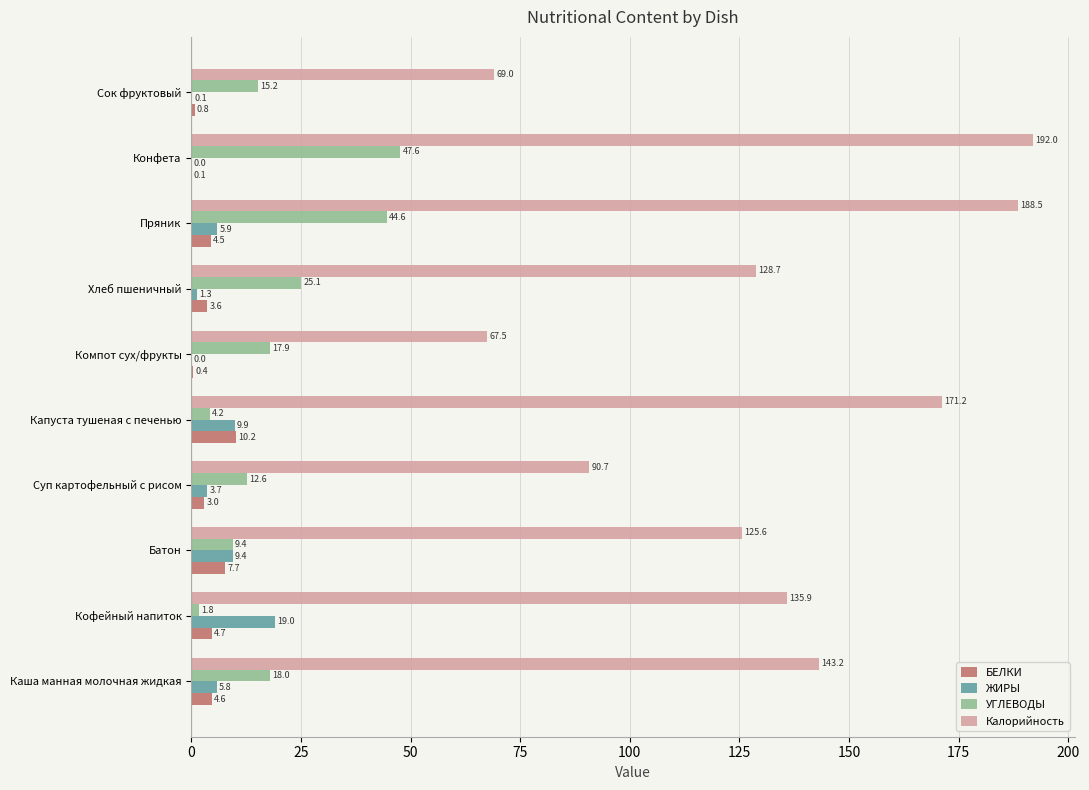

What are all the series names shown in the legend?

БЕЛКИ, ЖИРЫ, УГЛЕВОДЫ, Калорийность